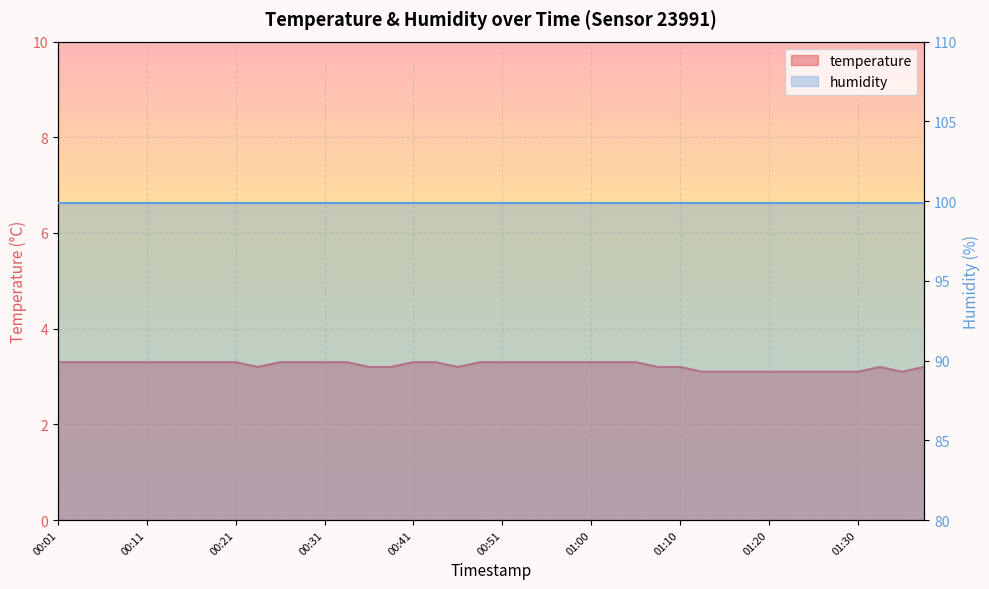

Where is the data nearest to the value 3?

01:13